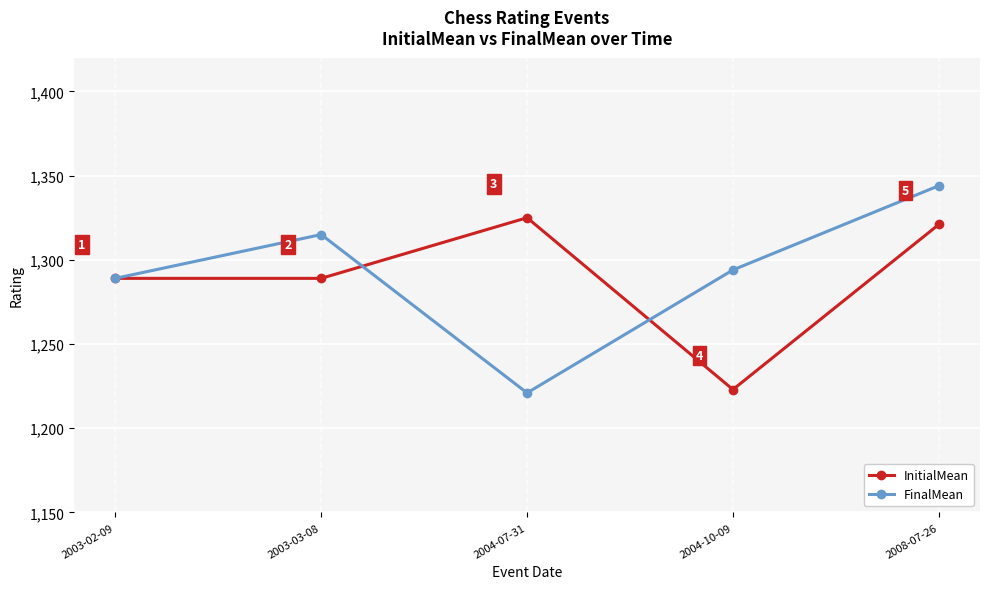

What is the value of the InitialMean point at the 3rd from the left?

1325